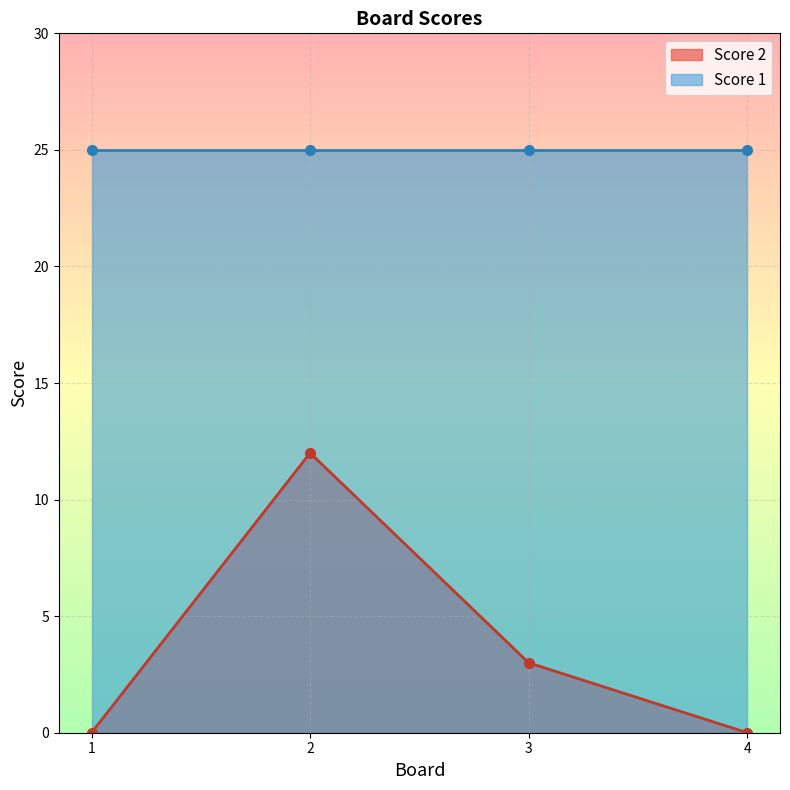

Reading left to right, extract all data points from this chart.

1=0	2=12	3=3	4=0